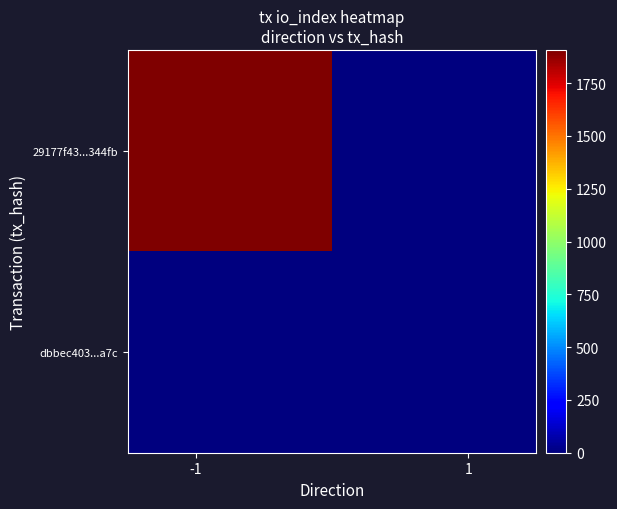

Reading left to right, transcribe all the data shown in this chart.

29177f43...344fb: 1907	0
dbbec403...a7c: 0	1